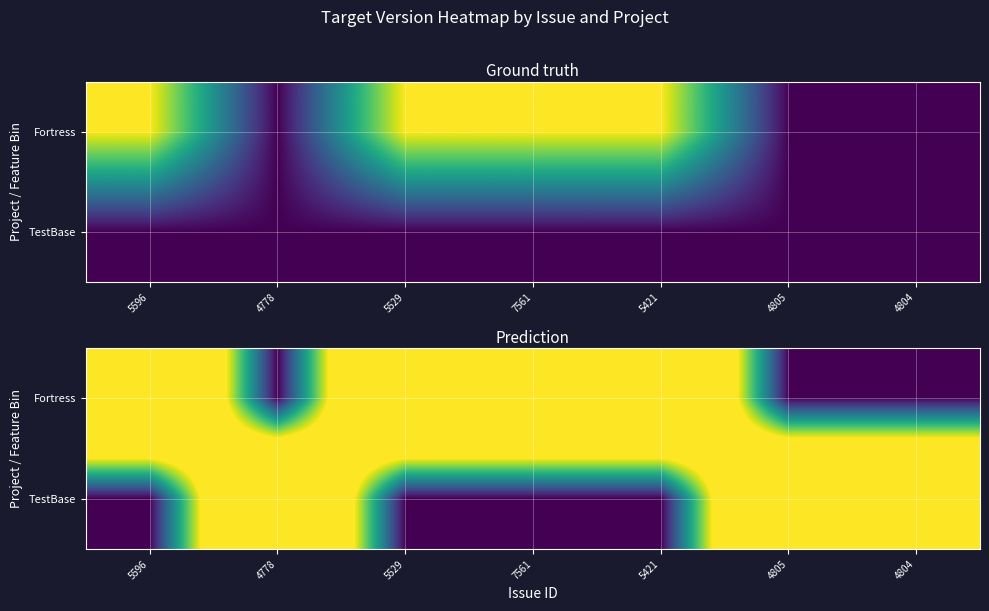

What is the spread (max minus min) of values at 5421?

1